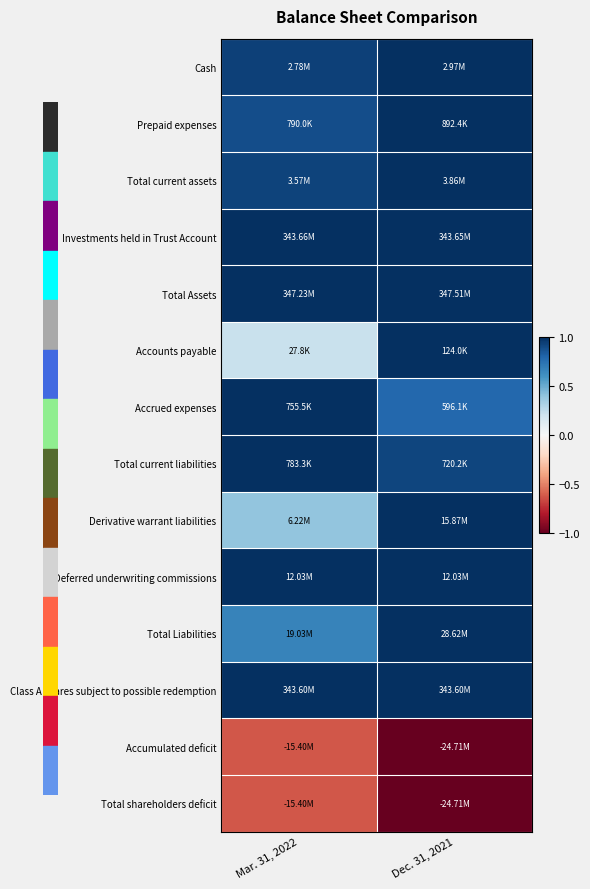

Reading left to right, what are all the values shown in this chart?

Cash: Mar. 31, 2022=0.9	Dec. 31, 2021=1.0
Prepaid expenses: Mar. 31, 2022=0.9	Dec. 31, 2021=1.0
Total current assets: Mar. 31, 2022=0.9	Dec. 31, 2021=1.0
Investments held in Trust Account: Mar. 31, 2022=1.0	Dec. 31, 2021=1.0
Total Assets: Mar. 31, 2022=1.0	Dec. 31, 2021=1.0
Accounts payable: Mar. 31, 2022=0.2	Dec. 31, 2021=1.0
Accrued expenses: Mar. 31, 2022=1.0	Dec. 31, 2021=0.8
Total current liabilities: Mar. 31, 2022=1.0	Dec. 31, 2021=0.9
Derivative warrant liabilities: Mar. 31, 2022=0.4	Dec. 31, 2021=1.0
Deferred underwriting commissions: Mar. 31, 2022=1.0	Dec. 31, 2021=1.0
Total Liabilities: Mar. 31, 2022=0.7	Dec. 31, 2021=1.0
Class A shares subject to possible redemption: Mar. 31, 2022=1.0	Dec. 31, 2021=1.0
Accumulated deficit: Mar. 31, 2022=-0.6	Dec. 31, 2021=-1.0
Total shareholders deficit: Mar. 31, 2022=-0.6	Dec. 31, 2021=-1.0